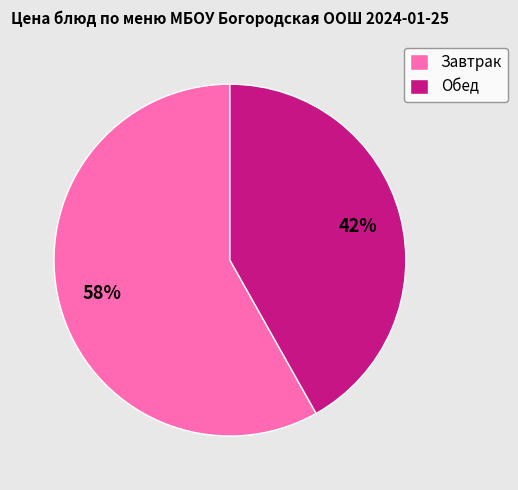

Combined, do Завтрак and Обед account for over 50%?

Yes